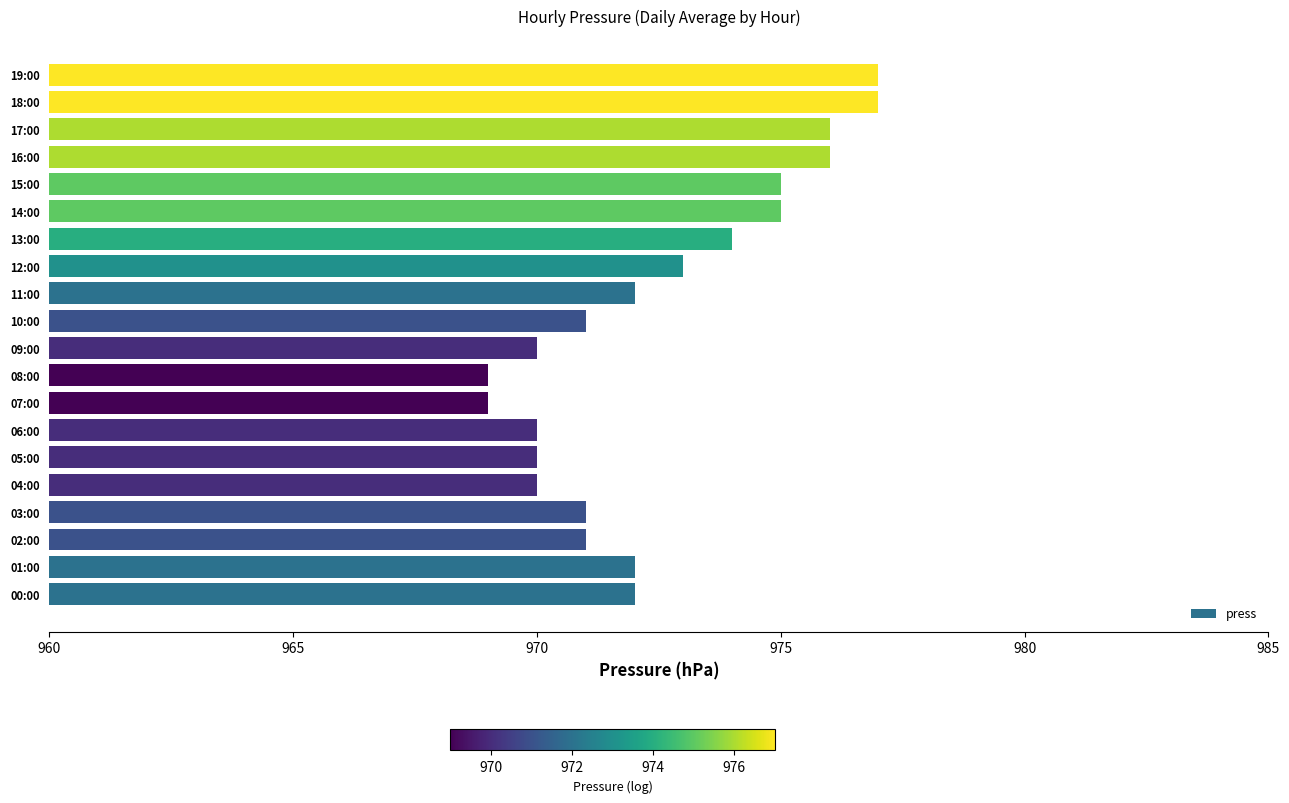

Reading bottom to top, list all the values displayed in this chart.

00:00=972	01:00=972	02:00=971	03:00=971	04:00=970	05:00=970	06:00=970	07:00=969	08:00=969	09:00=970	10:00=971	11:00=972	12:00=973	13:00=974	14:00=975	15:00=975	16:00=976	17:00=976	18:00=977	19:00=977